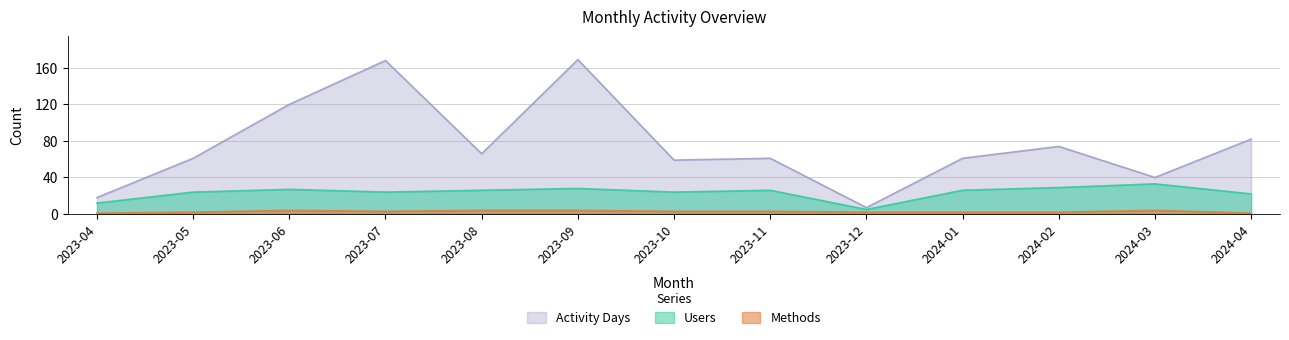

Where does the Users series first go above 26?

2023-06